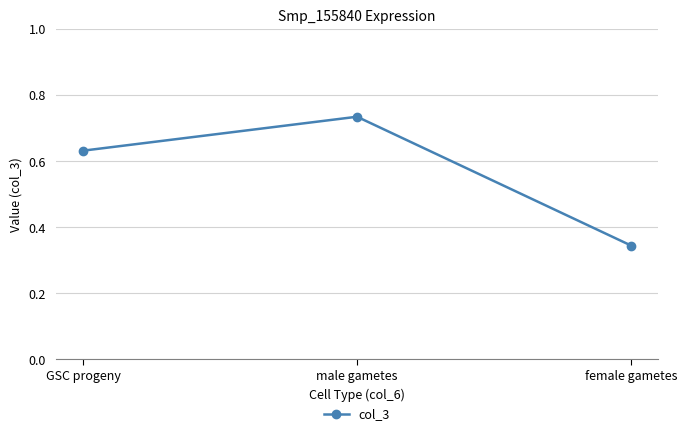

What is the difference between the maximum and second lowest values?

0.1